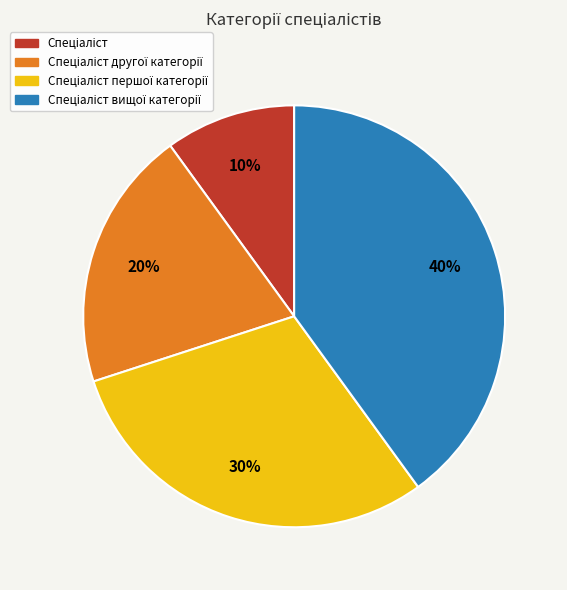

To the nearest percent, what is the average slice percentage?

25%